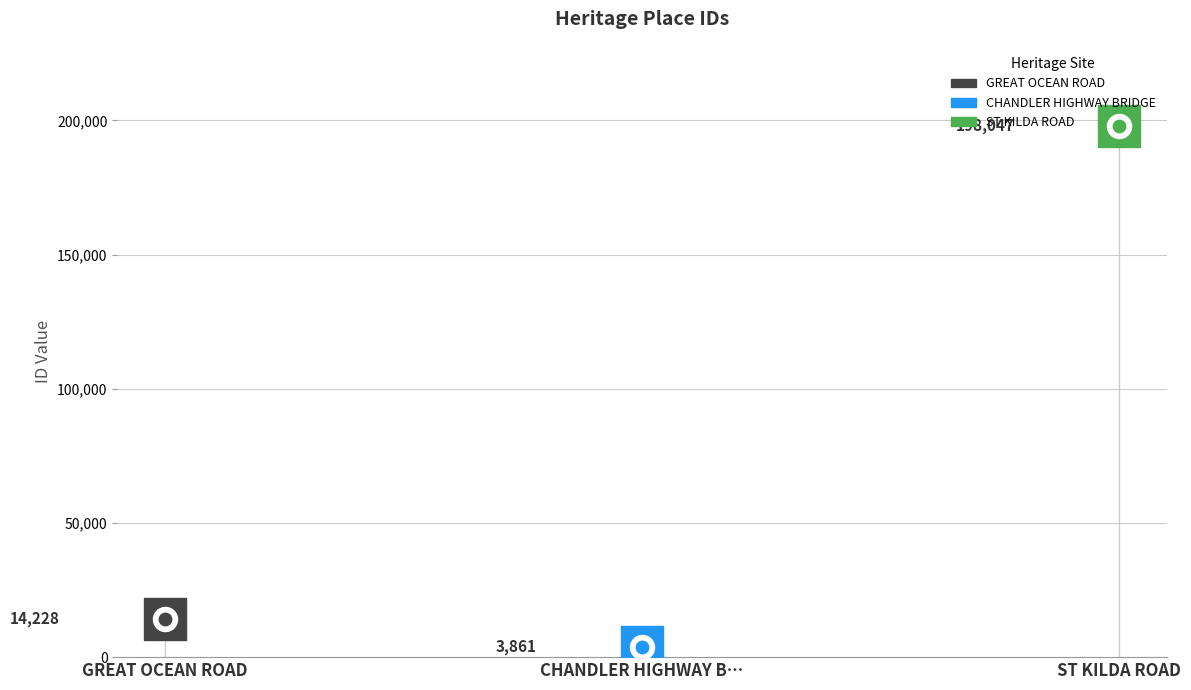

What is the change in value from GREAT OCEAN ROAD to CHANDLER HIGHWAY BRIDGE?

-10367